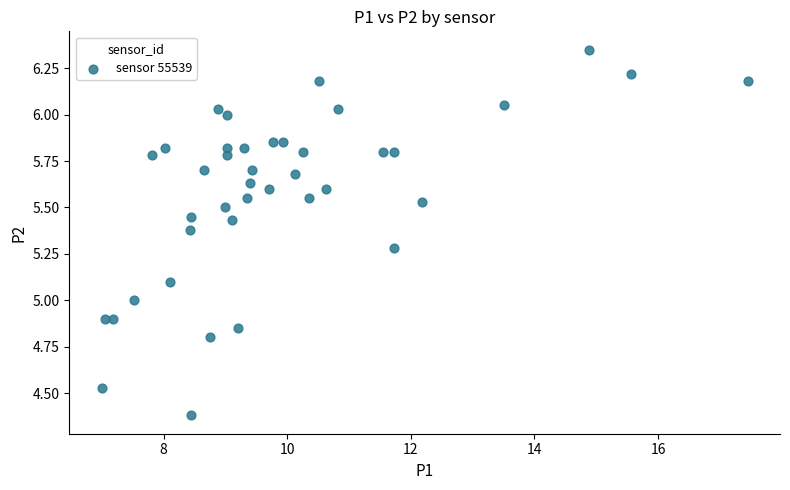

What is the range of Y values (max minus min)?

2.0